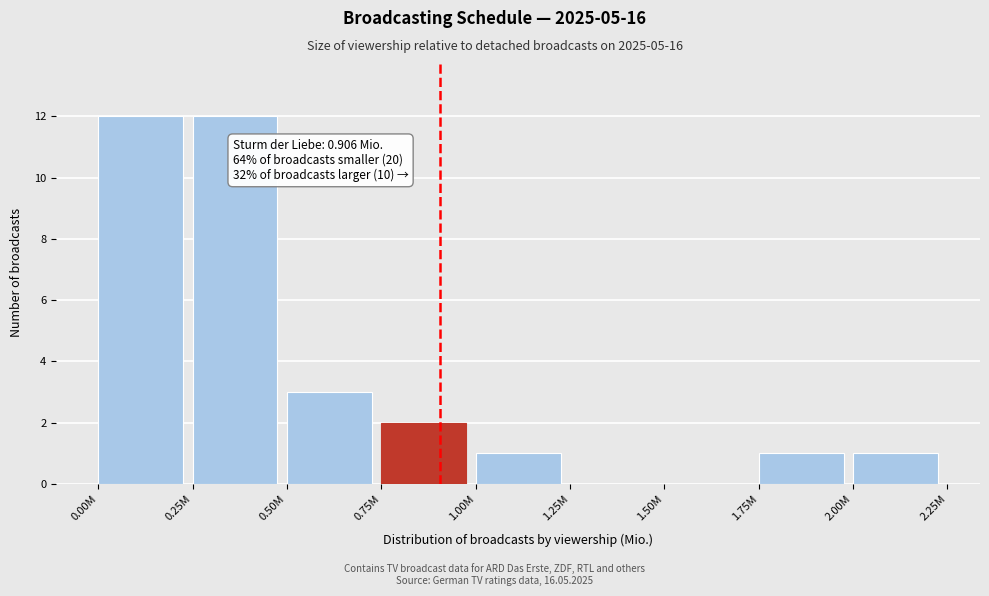

Reading right to left, list all the values displayed in this chart.

2.00M=1	1.75M=1	1.50M=0	1.25M=0	1.00M=1	0.75M=2	0.50M=3	0.25M=12	0.00M=12